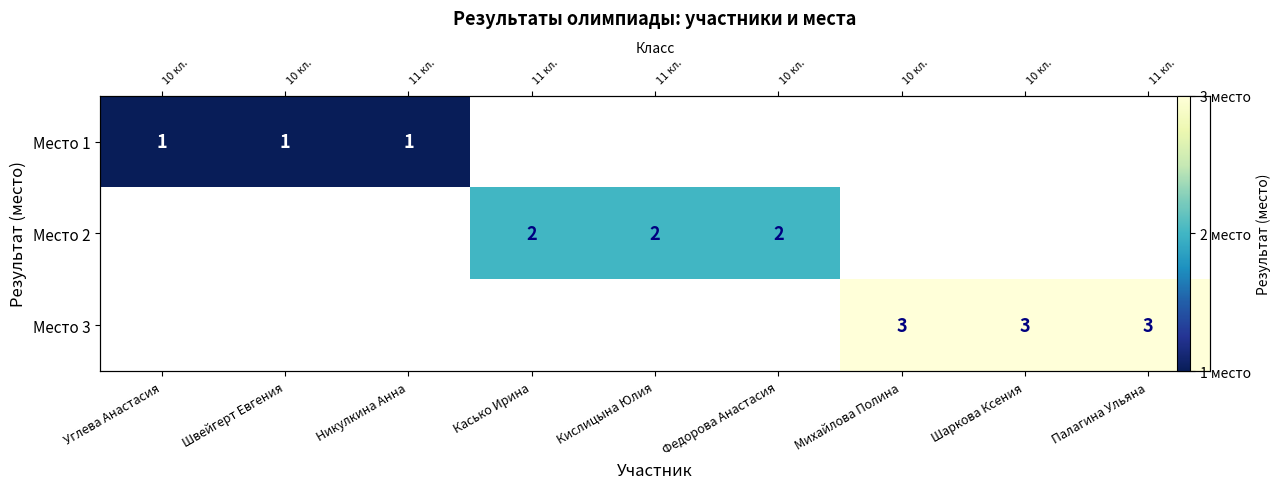

Which label corresponds to the largest value in the chart?

Михайлова Полина